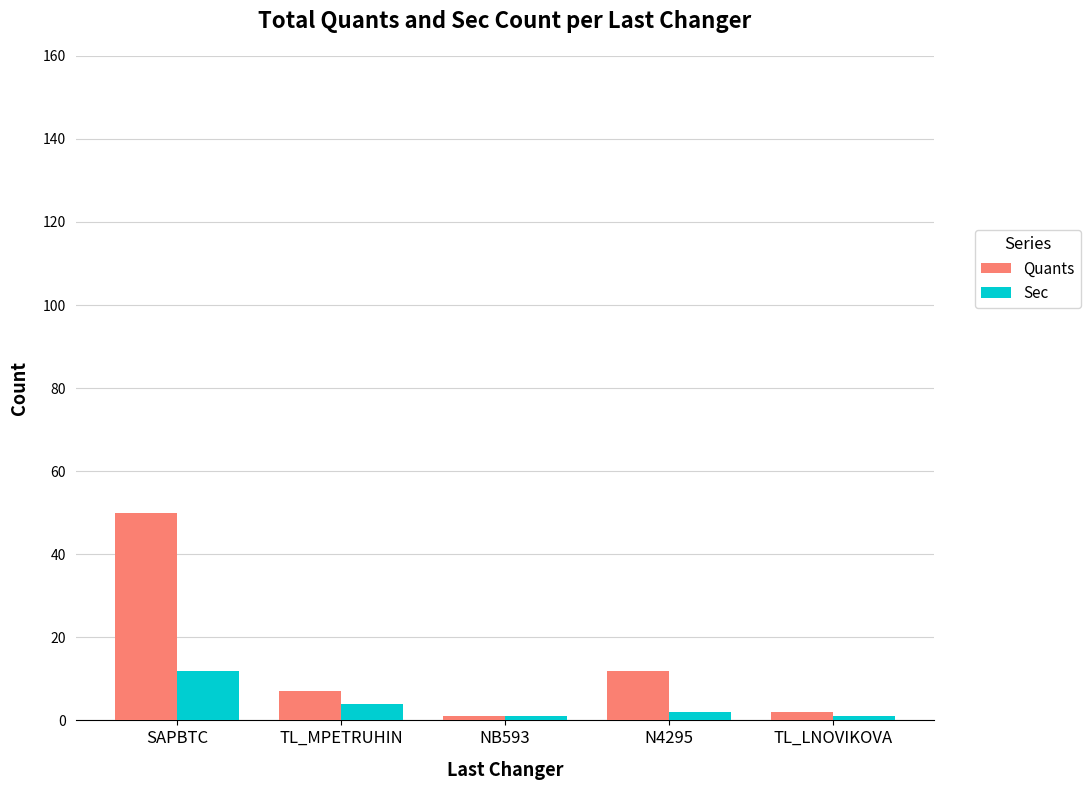

What is the greatest value displayed?

50